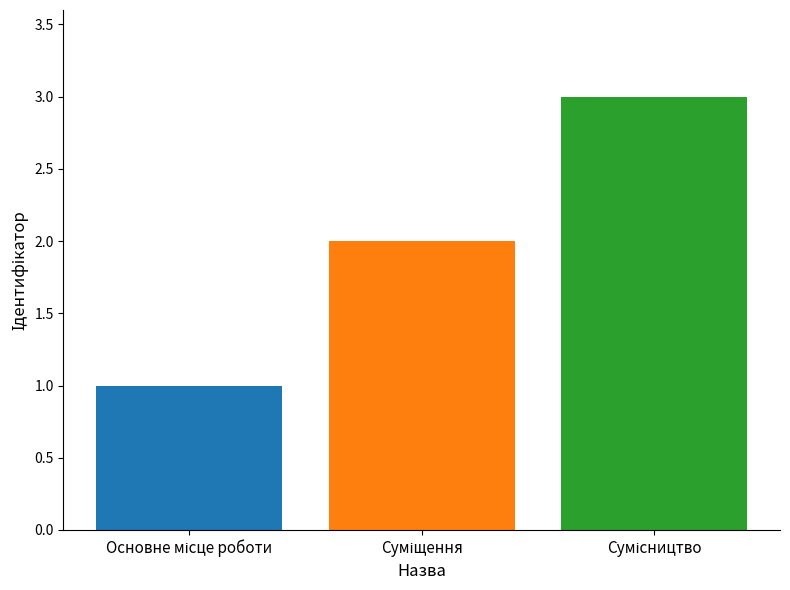

What is the greatest value displayed?

3